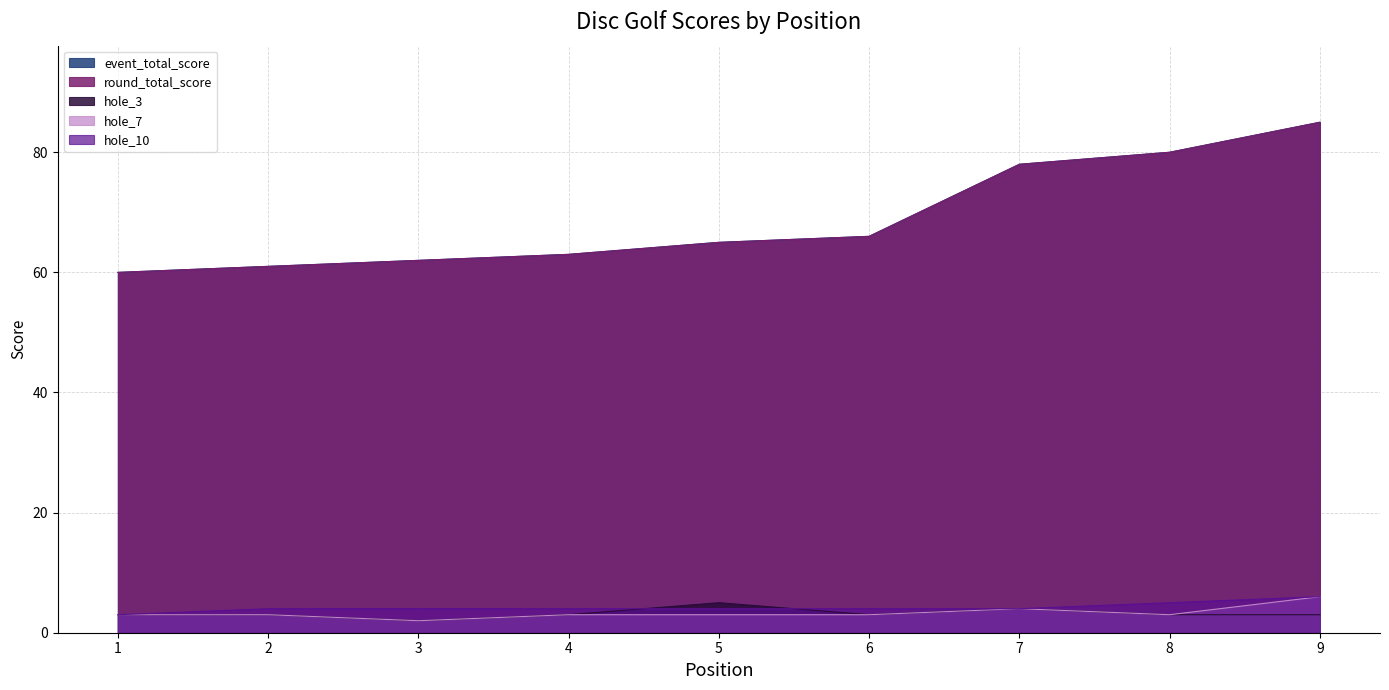

Rank the series by their maximum value, from lowest to highest.

hole_3, hole_7, hole_10, event_total_score, round_total_score